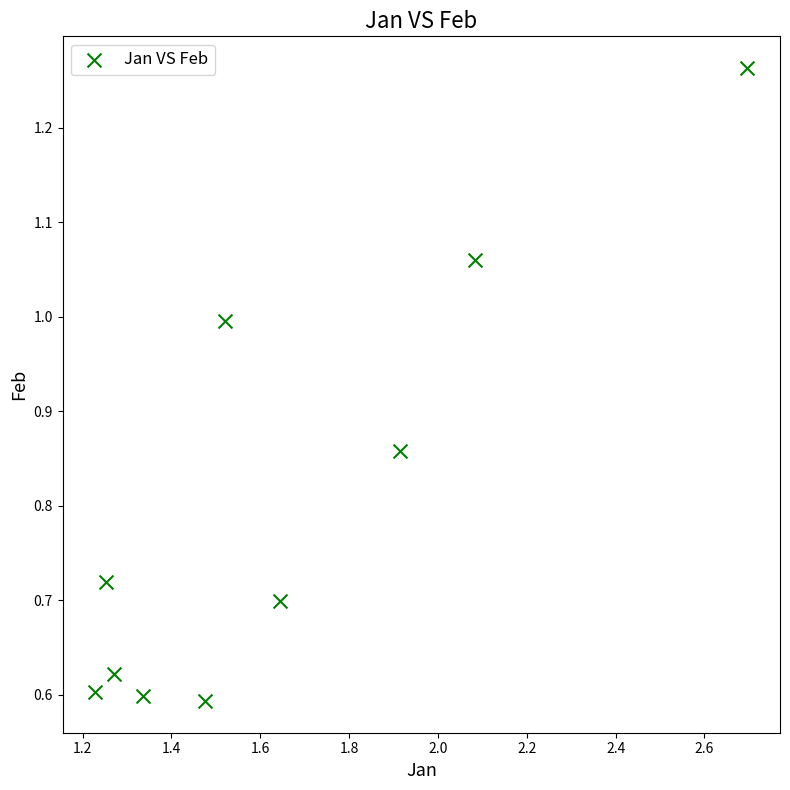

What is the average X value?

1.6